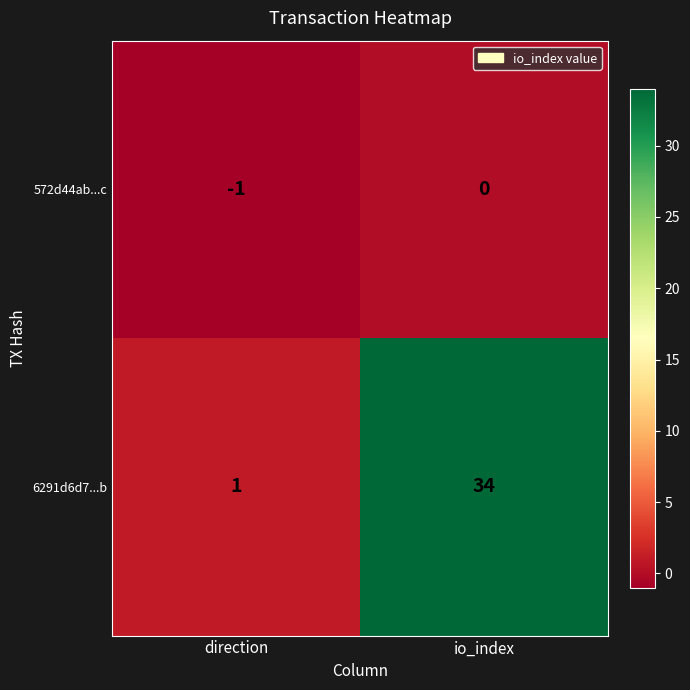

At which category is the sum across all series the highest?

io_index